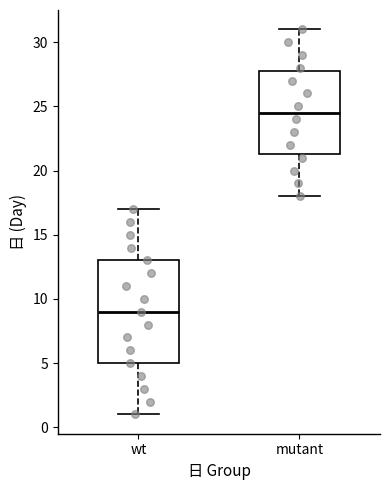

Where does the lower whisker of the box for mutant end on the y-axis? The values are not printed on the chart, so give them approximately, as read against the axis.

18.0